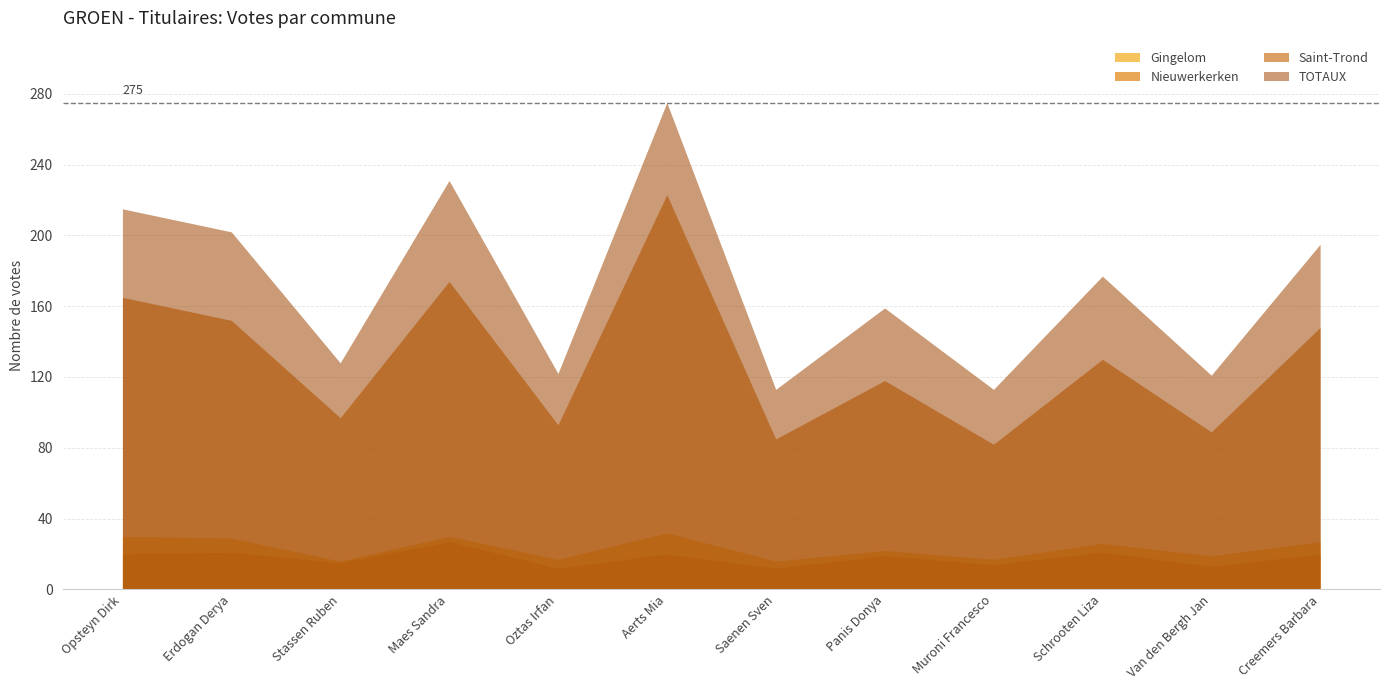

What is the maximum value shown in the chart?

275